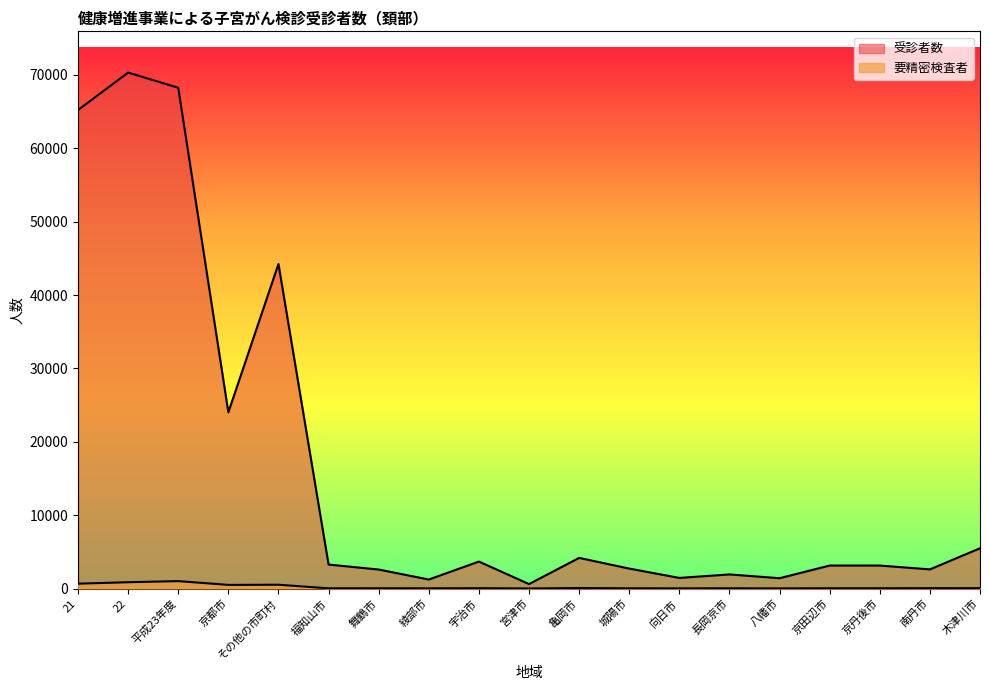

What is the value of the 要精密検査者 point at the 15th from the left?

16